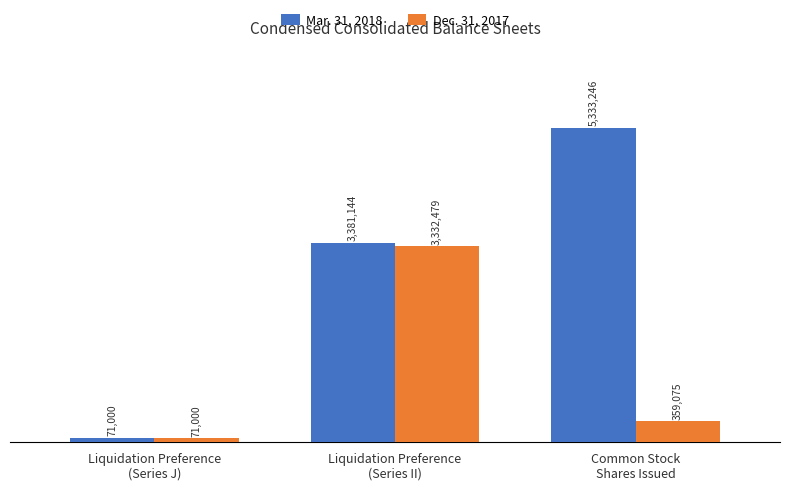

What position from the right is Common Stock
Shares Issued?

1